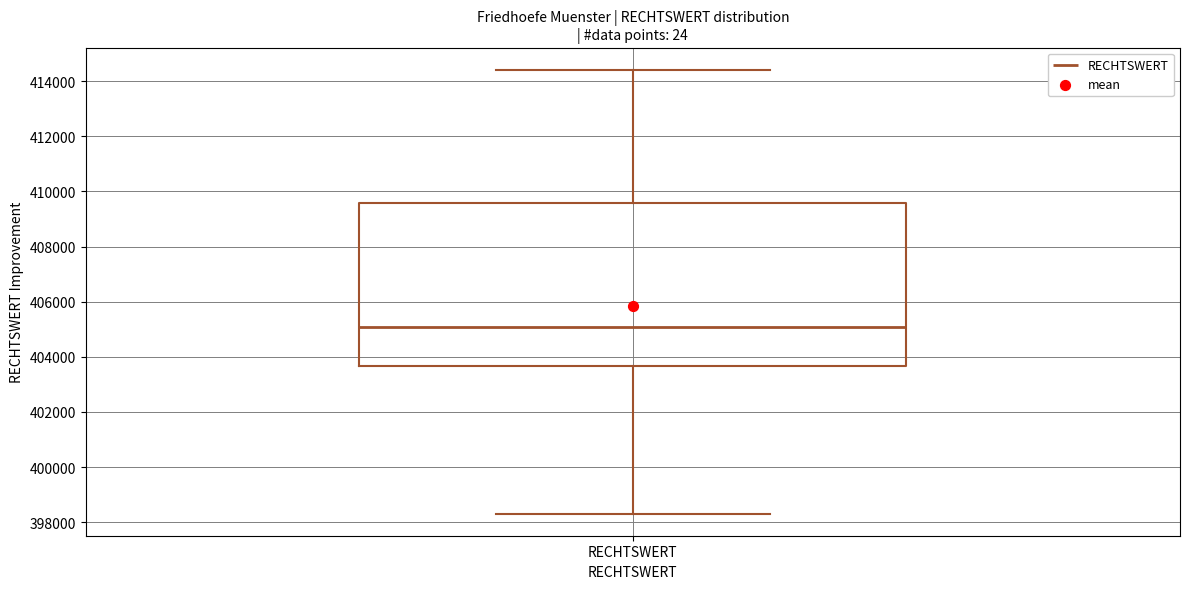

Read this box plot against the y-axis: the position of the median line, the range covered by the box, and the ends of both whiskers. The values are not printed on the chart, so give them approximately, as read against the axis.

median 405000, box 403600 to 409600, whiskers 398400 to 414400